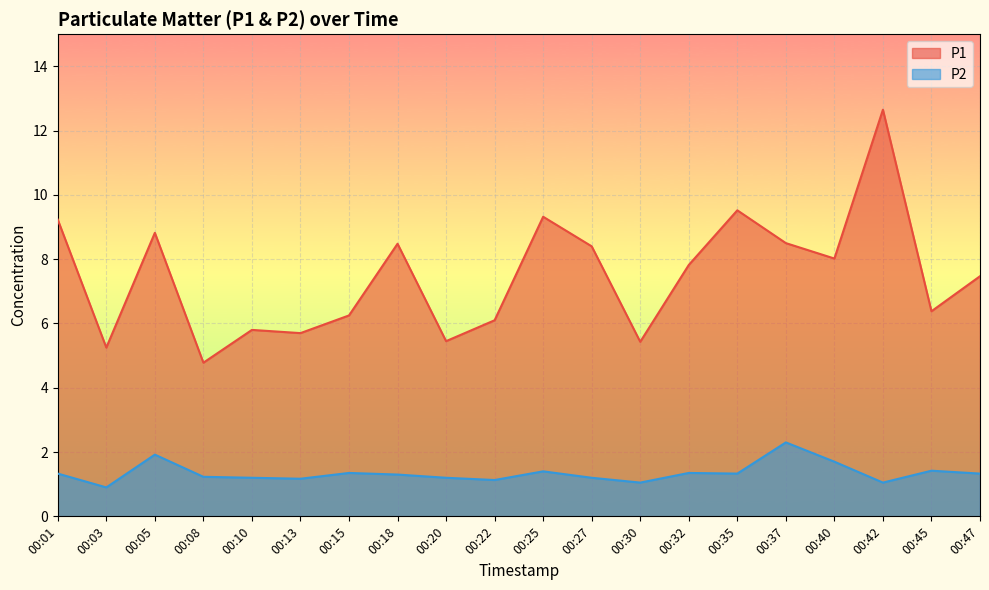

True or false: P1 has more than 1 interior local peaks.

True